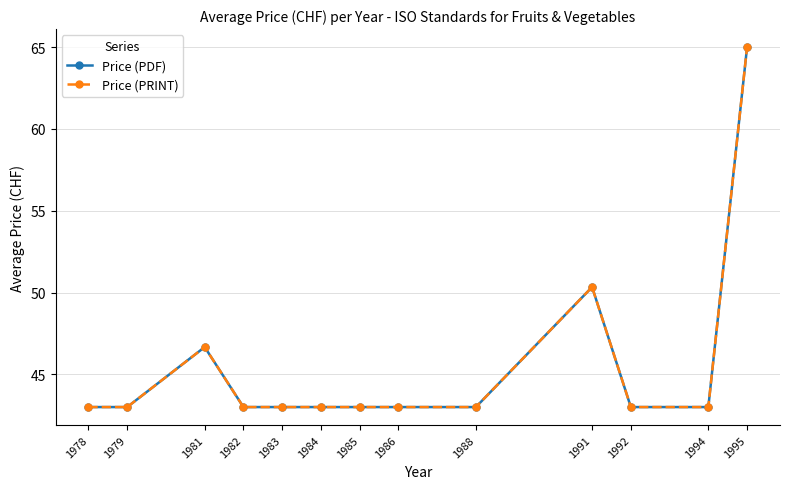

Where is Price (PDF) nearest to the value 54?

1991